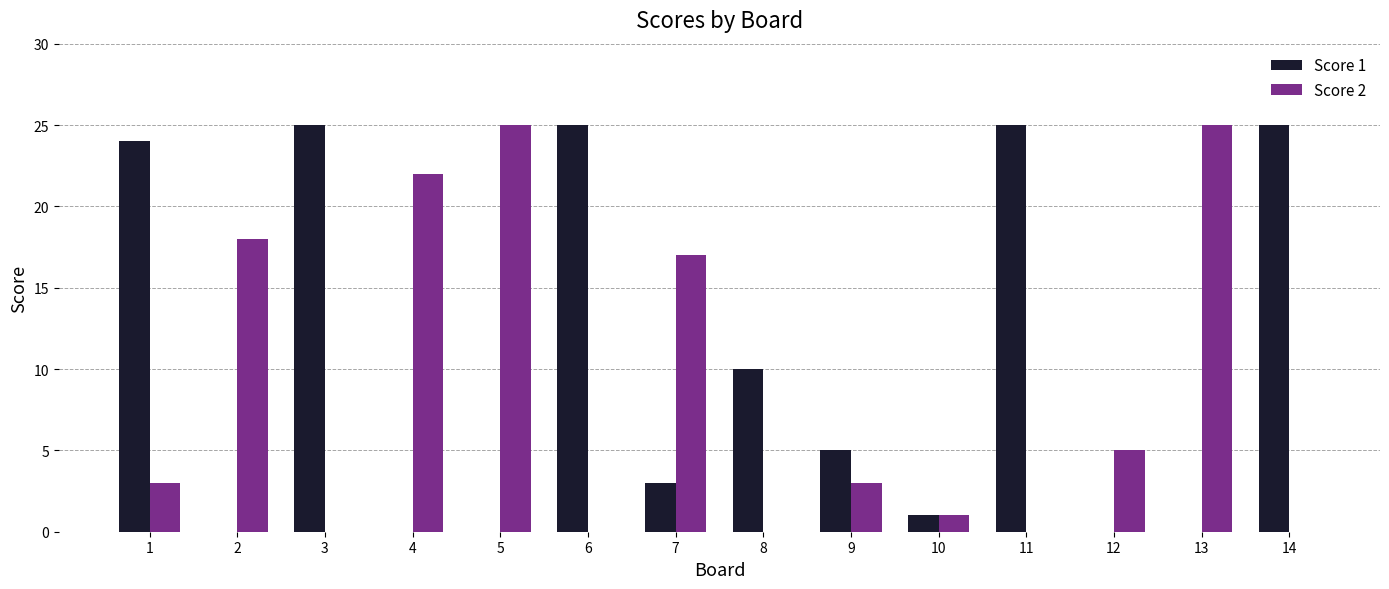

The Score 2 series shows 18 at 2. True or false?

True